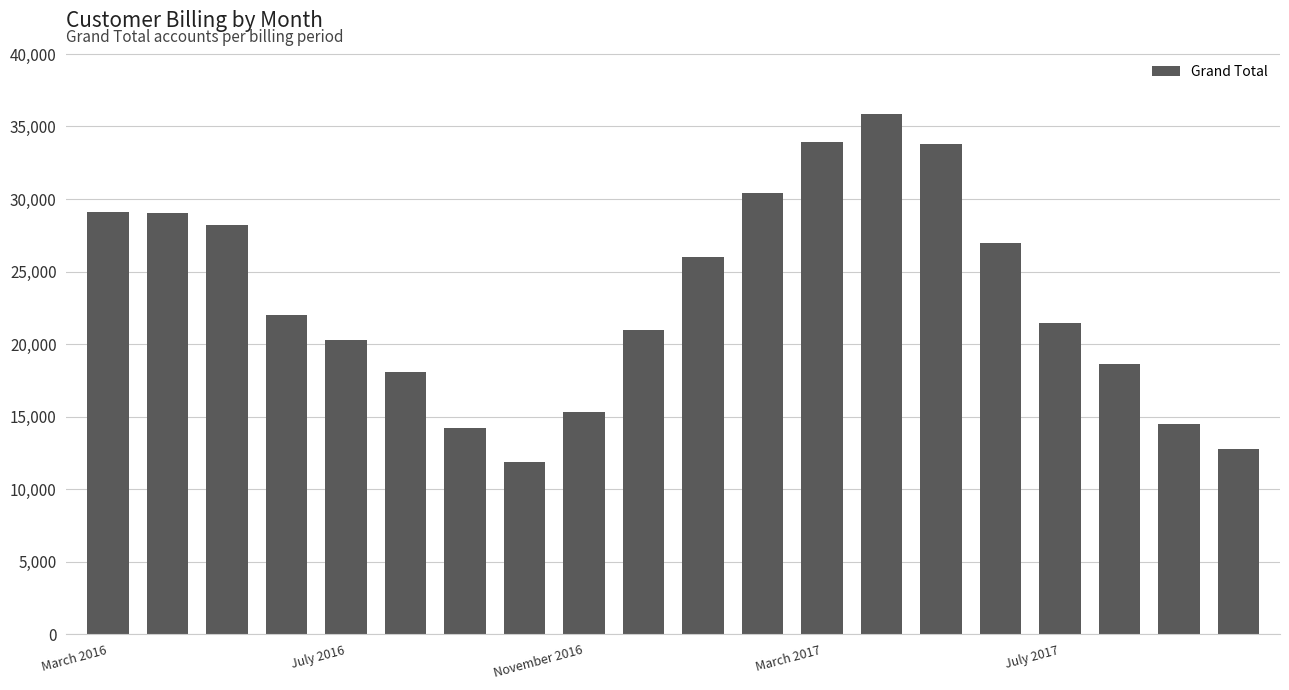

What is the difference between the second highest and second lowest values?

21146